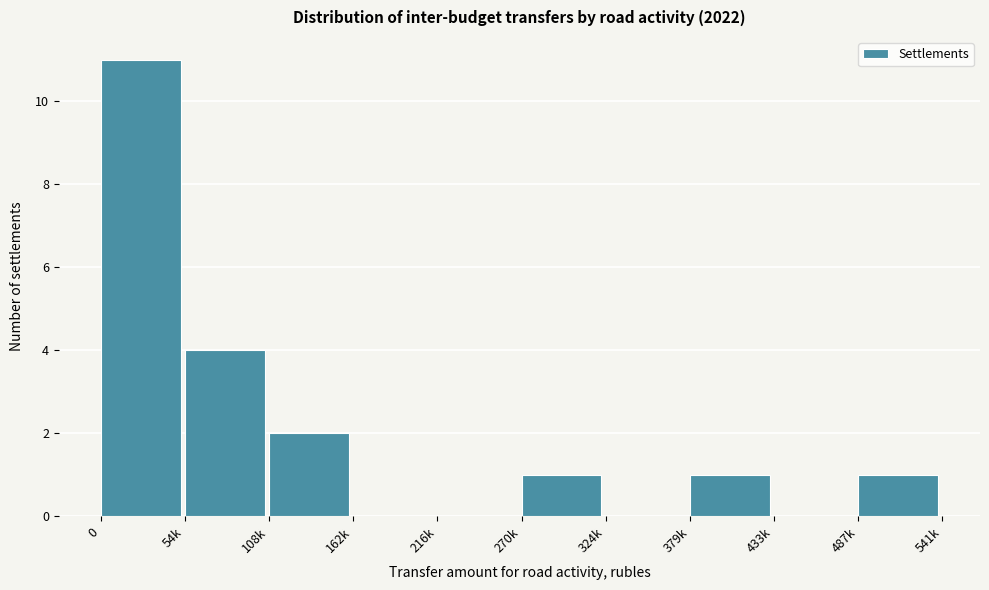

Reading left to right, list all the values displayed in this chart.

0=11	54k=4	108k=2	162k=0	216k=0	270k=1	324k=0	379k=1	433k=0	487k=1